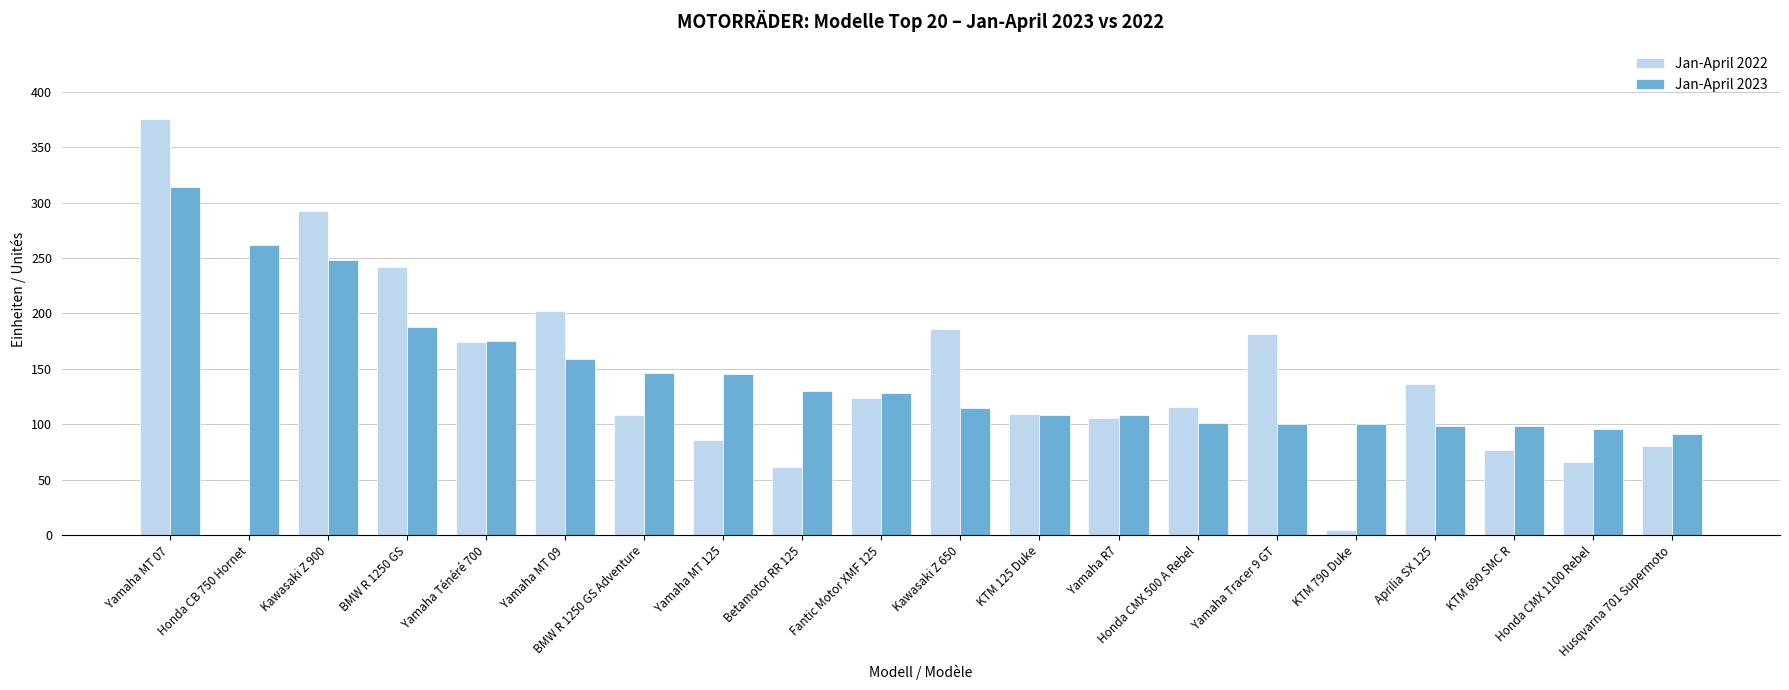

Are the bars grouped side by side (vs. stacked)?

Yes